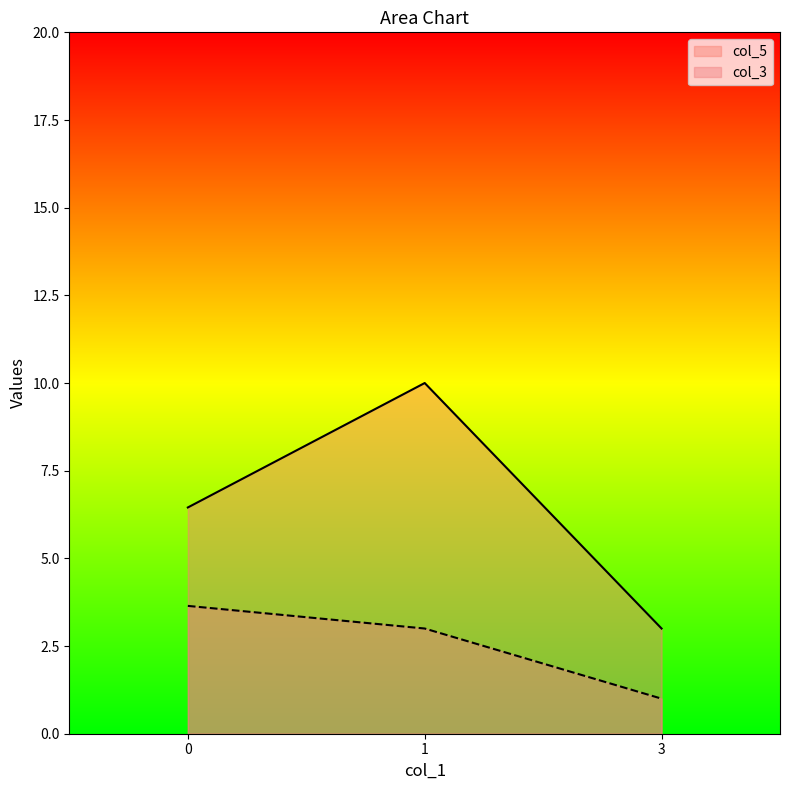

Which series has the largest total across all categories?

col_5